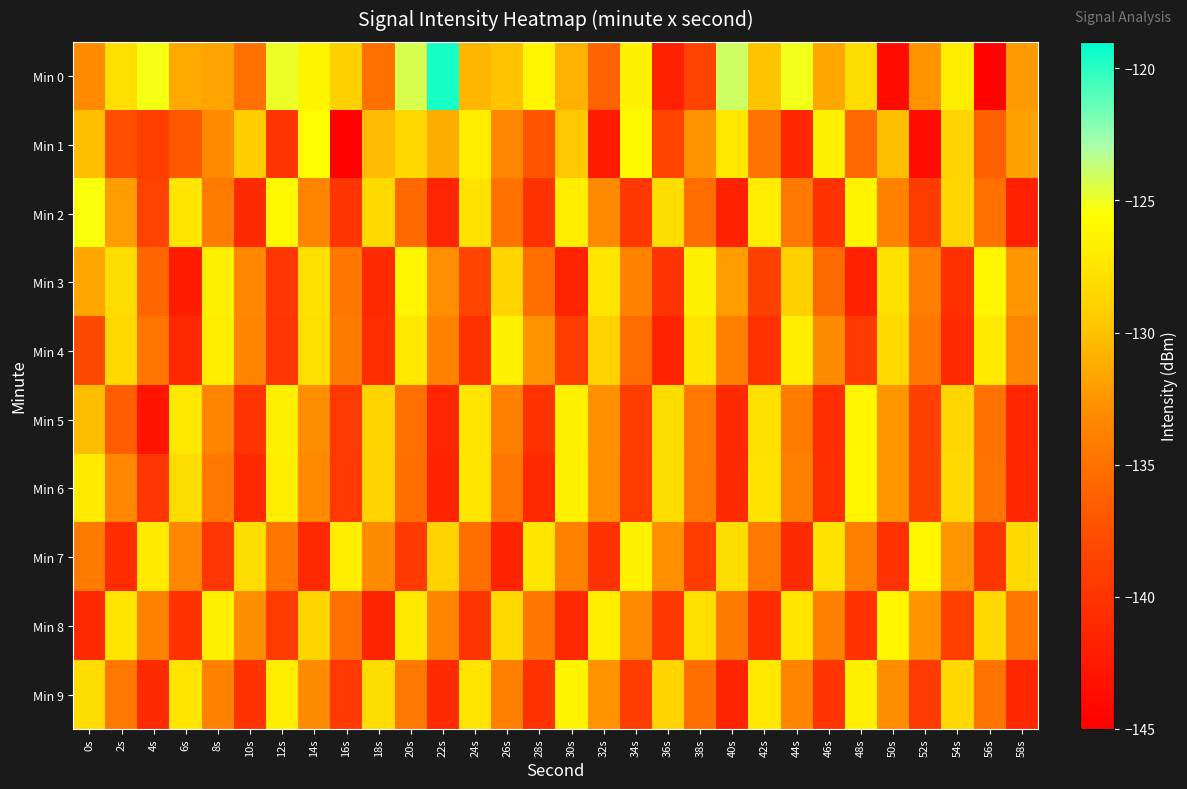

How many series are shown in this chart?

10